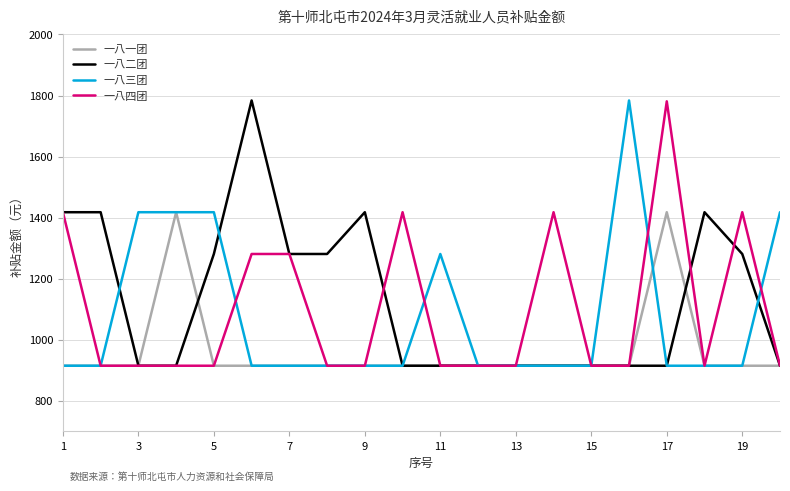

What is the lowest value of the 一八三团 series?

915.0